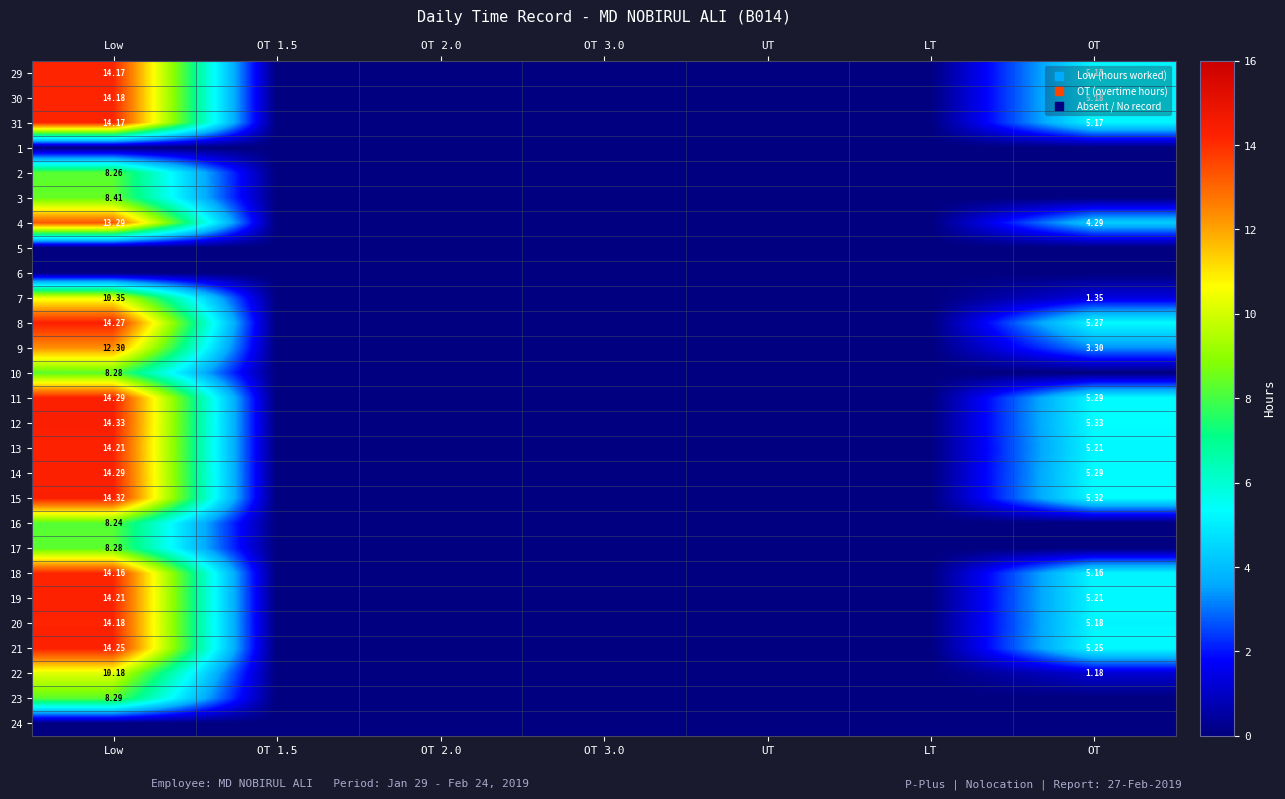

Rank the series at OT 3.0 from highest to lowest value.

29, 30, 31, 1, 2, 3, 4, 5, 6, 7, 8, 9, 10, 11, 12, 13, 14, 15, 16, 17, 18, 19, 20, 21, 22, 23, 24